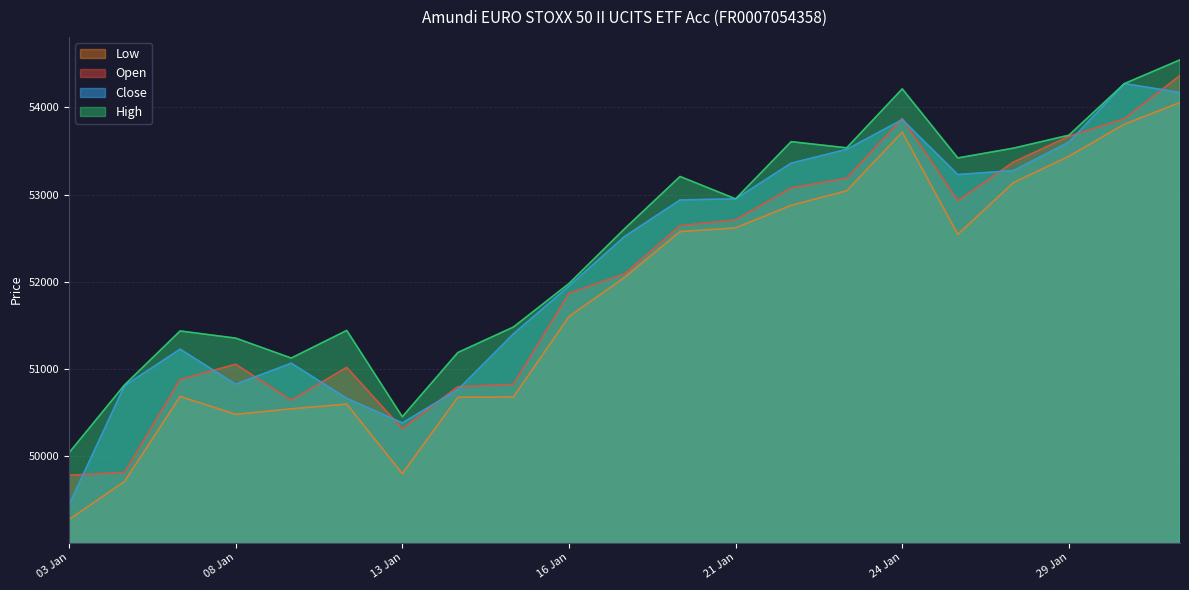

Where is the first local minimum for Open?

09.01.2025